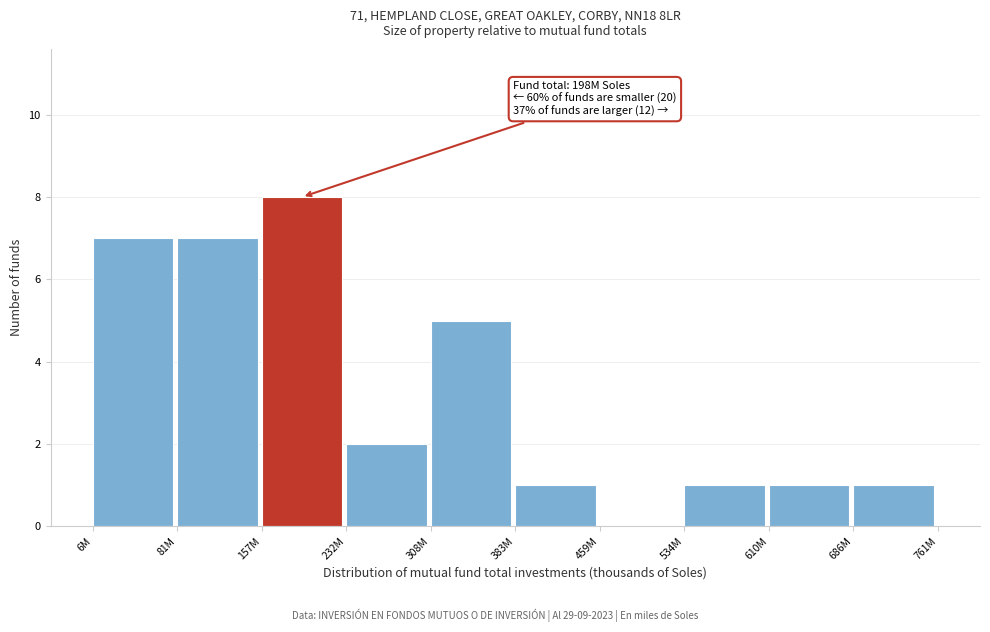

Reading right to left, list all the values displayed in this chart.

686M=1	610M=1	534M=1	459M=0	383M=1	308M=5	232M=2	157M=8	81M=7	6M=7